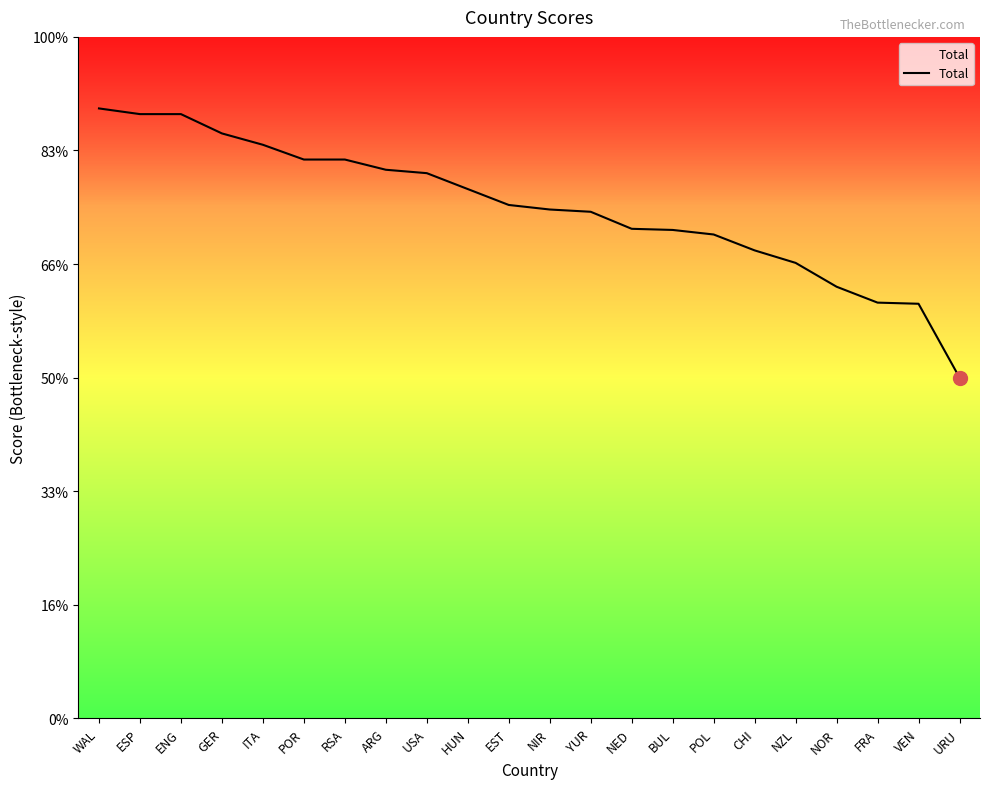

Reading left to right, what are all the values shown in this chart?

WAL=537	ESP=532	ENG=532	GER=515	ITA=505	POR=492	RSA=492	ARG=483	USA=480	HUN=466	EST=452	NIR=448	YUR=446	NED=431	BUL=430	POL=426	CHI=412	NZL=401	NOR=380	FRA=366	VEN=365	URU=300